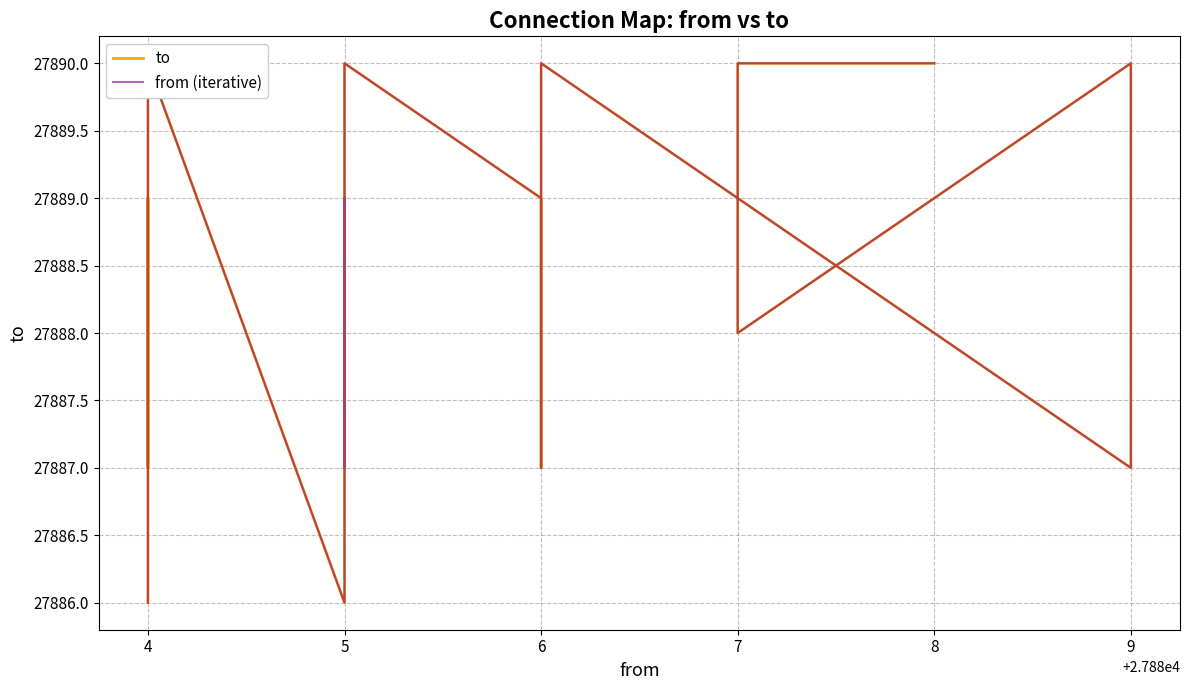

In from (iterative), how many points are lower than both neighbors (excluding endpoints)?

6